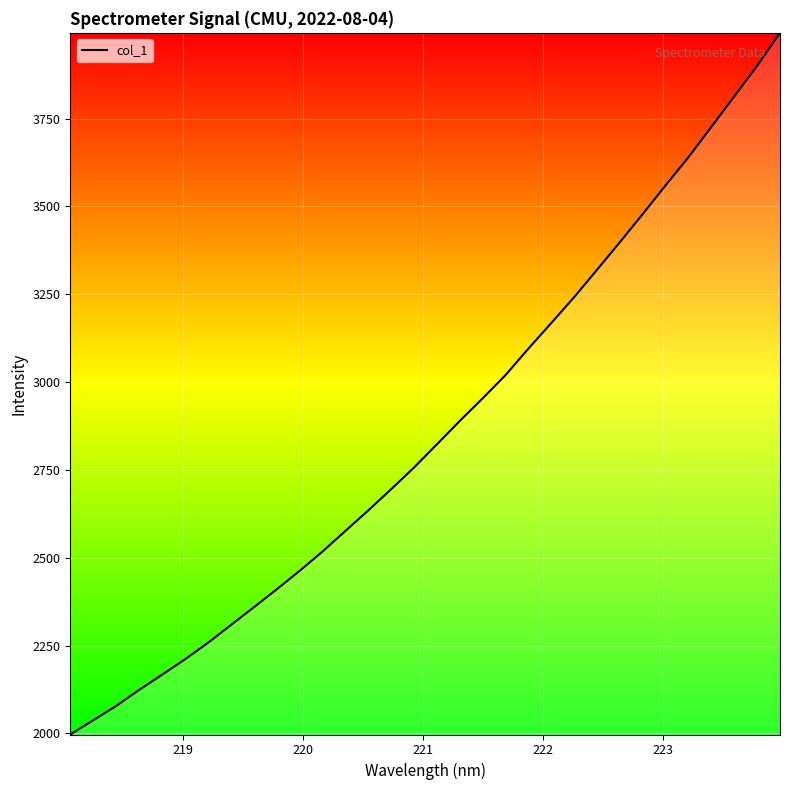

What is the smallest value displayed?

1997.0